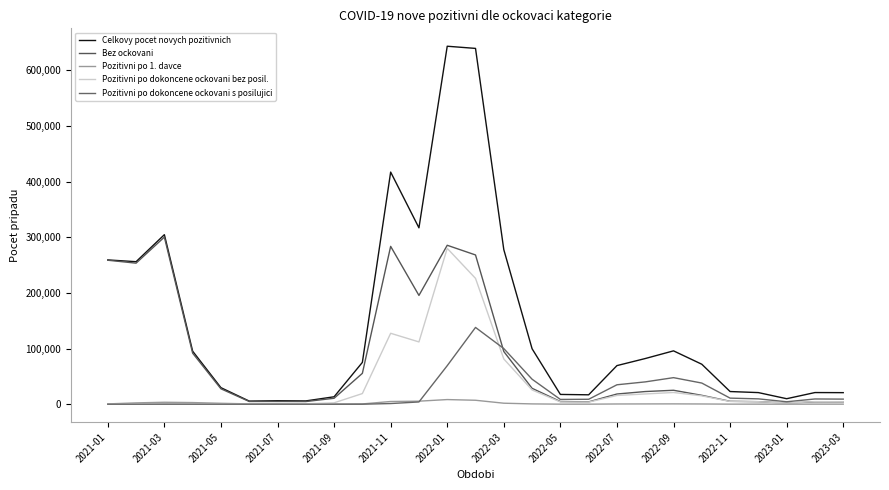

How many lines are shown in the chart?

5